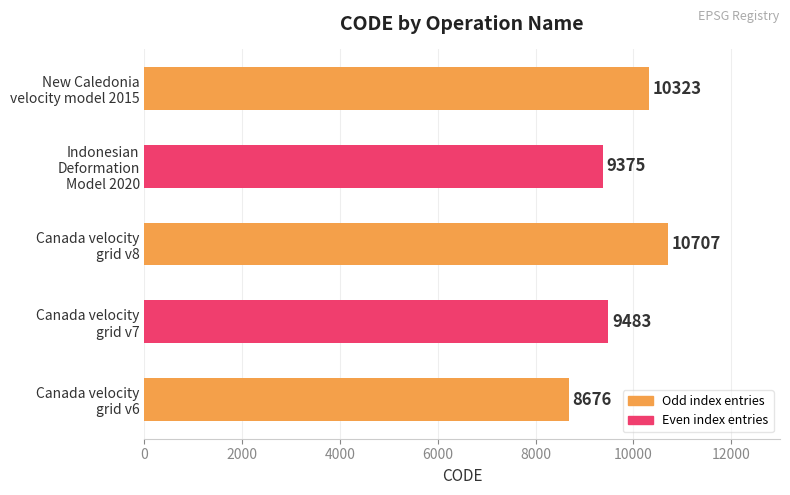

What is the sum of all values?

48564